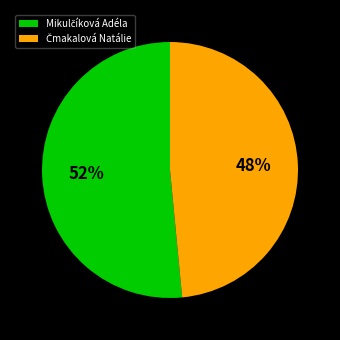

Count the number of slices in the pie.

2